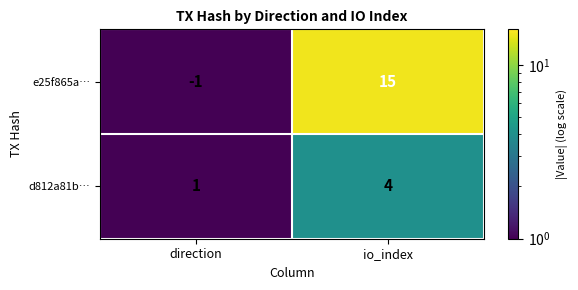

Which label corresponds to the smallest value in the chart?

direction